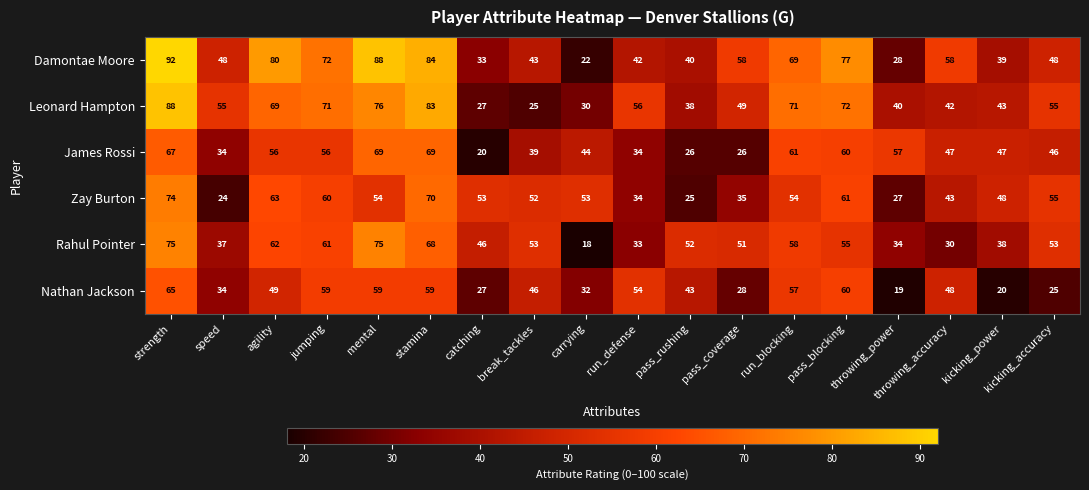

Which series has the largest total across all categories?

Damontae Moore